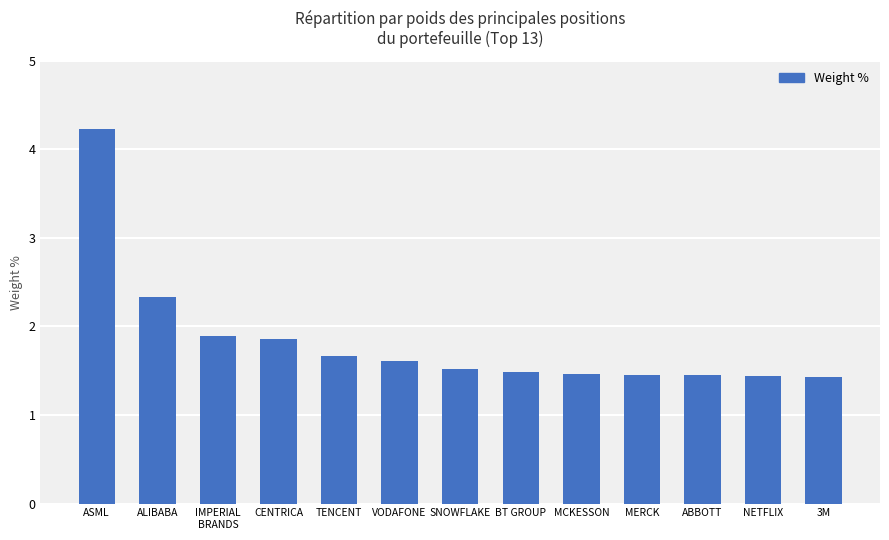

Are the bars grouped side by side (vs. stacked)?

No